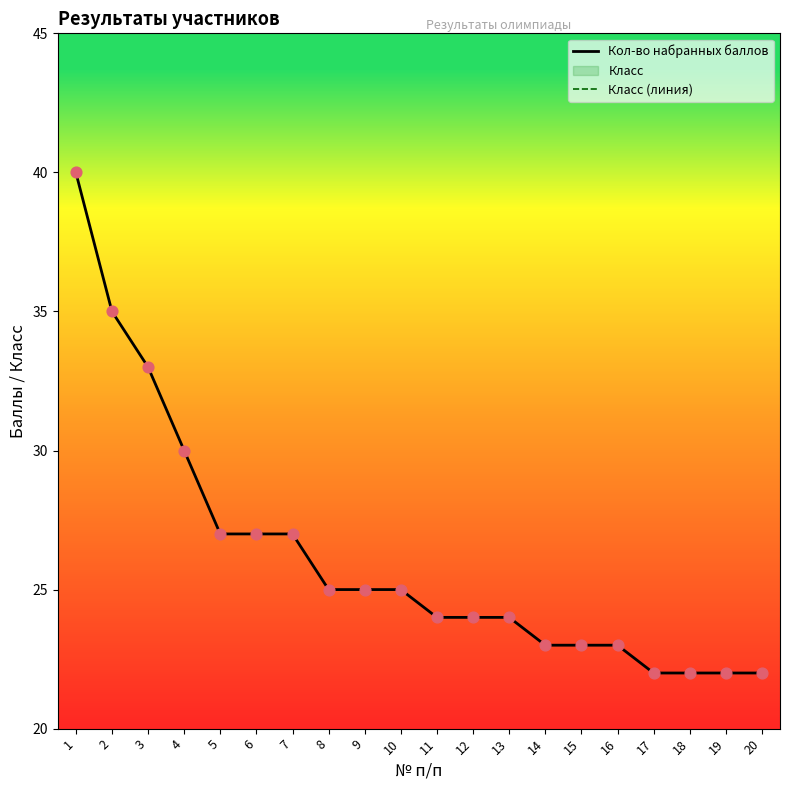

What is the total value across all series at 7?

37